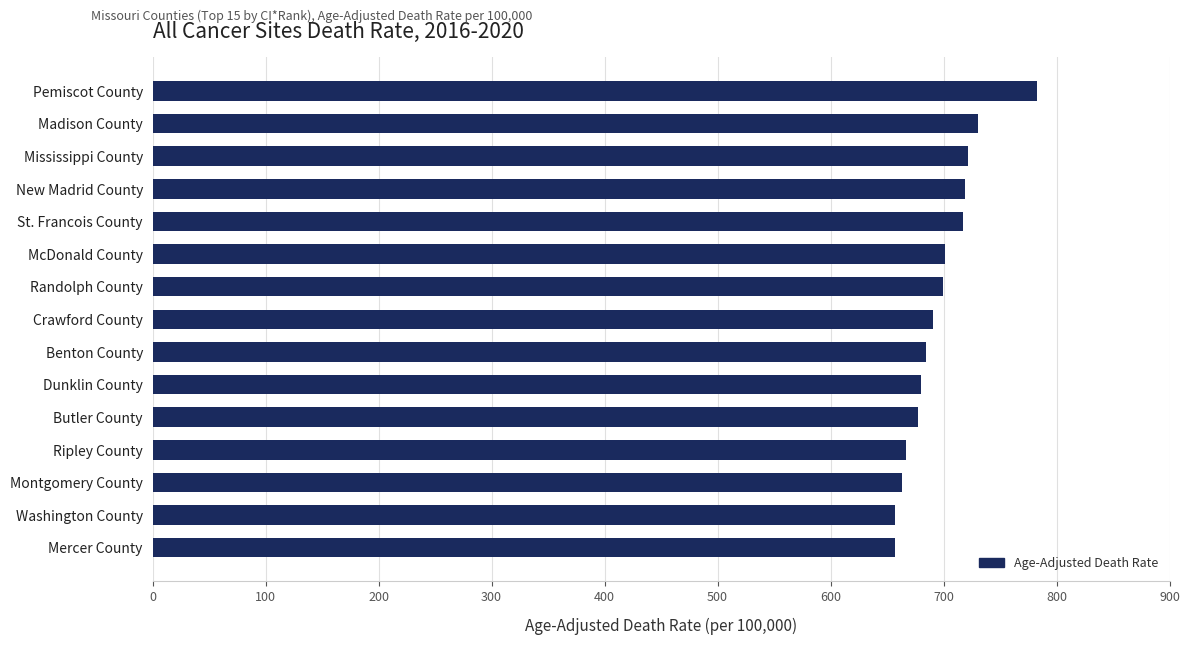

Does the chart contain any negative values?

No